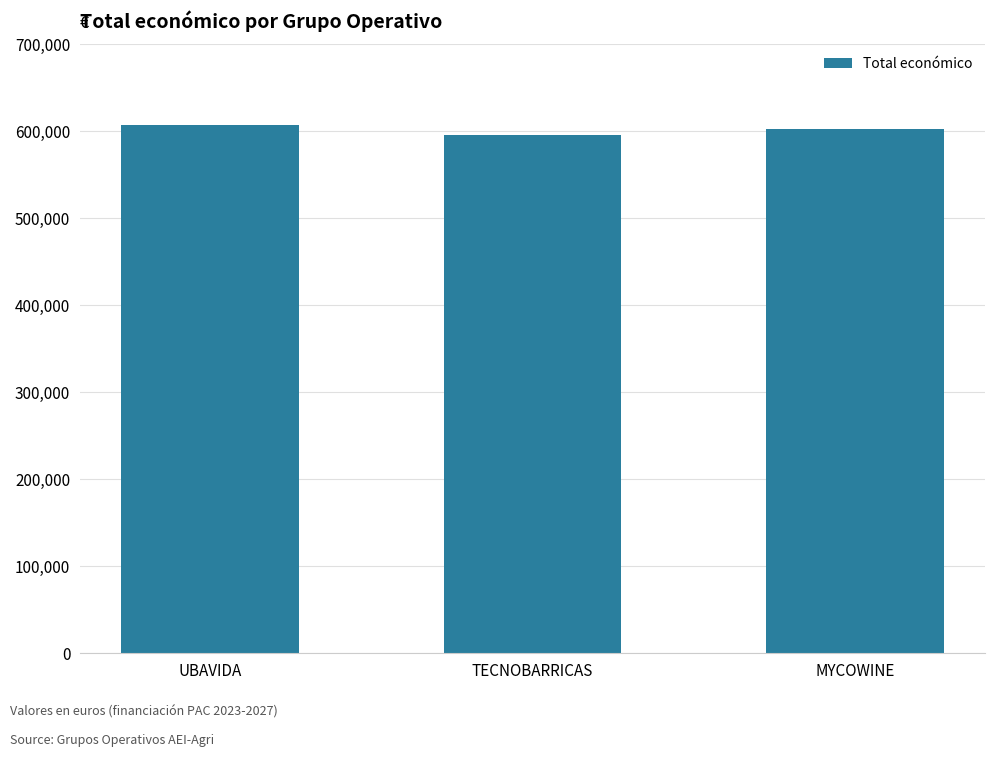

Is it true that the value at MYCOWINE is 292905.5?

False